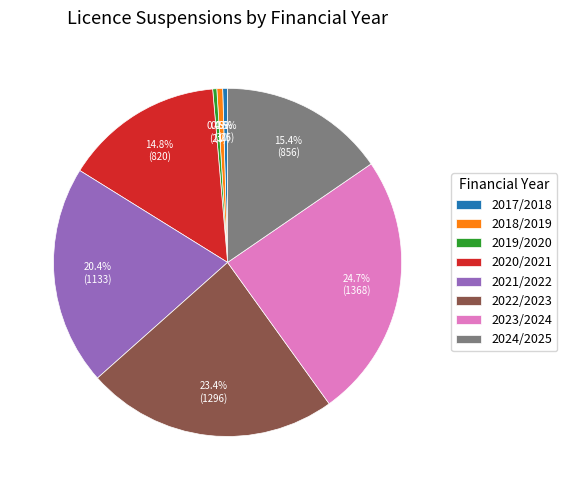

Is the sum of 2020/2021 and 2019/2020 greater than half?

No